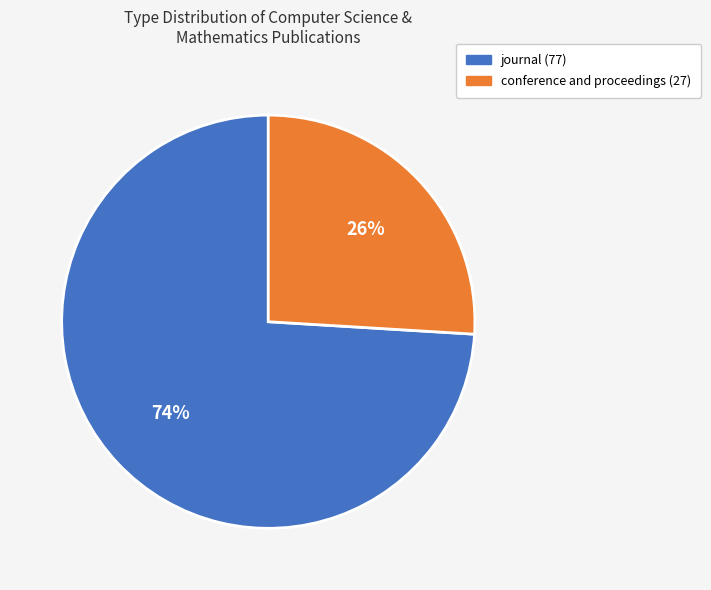

To the nearest percent, what is the difference between the largest and smallest slice percentages?

48%